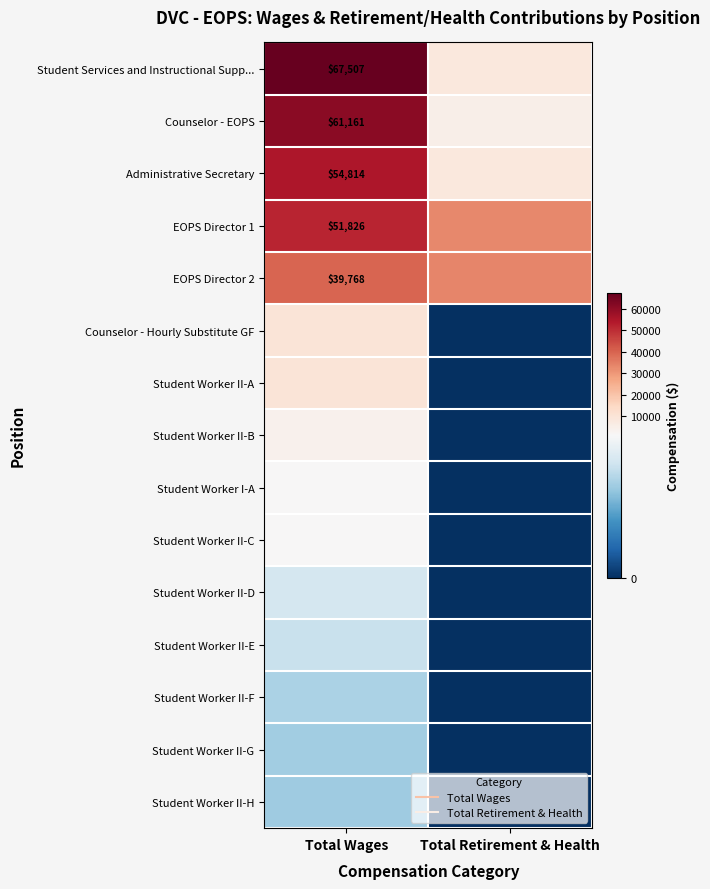

What is the difference between the maximum and minimum values in the Counselor - Hourly Substitute GF series?

9841